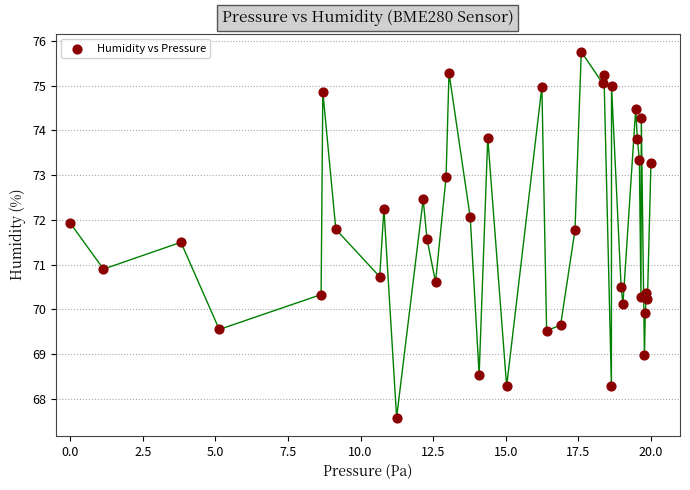

What Y value in the scatter plot is closest to 71?

70.9